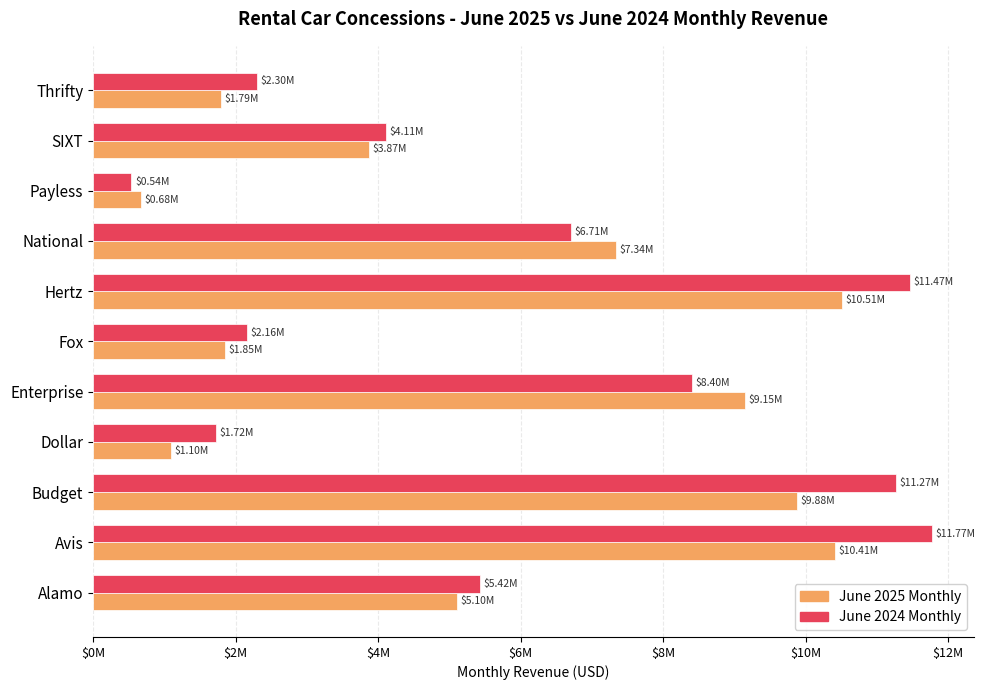

What are all the series names shown in the legend?

June 2025 Monthly, June 2024 Monthly